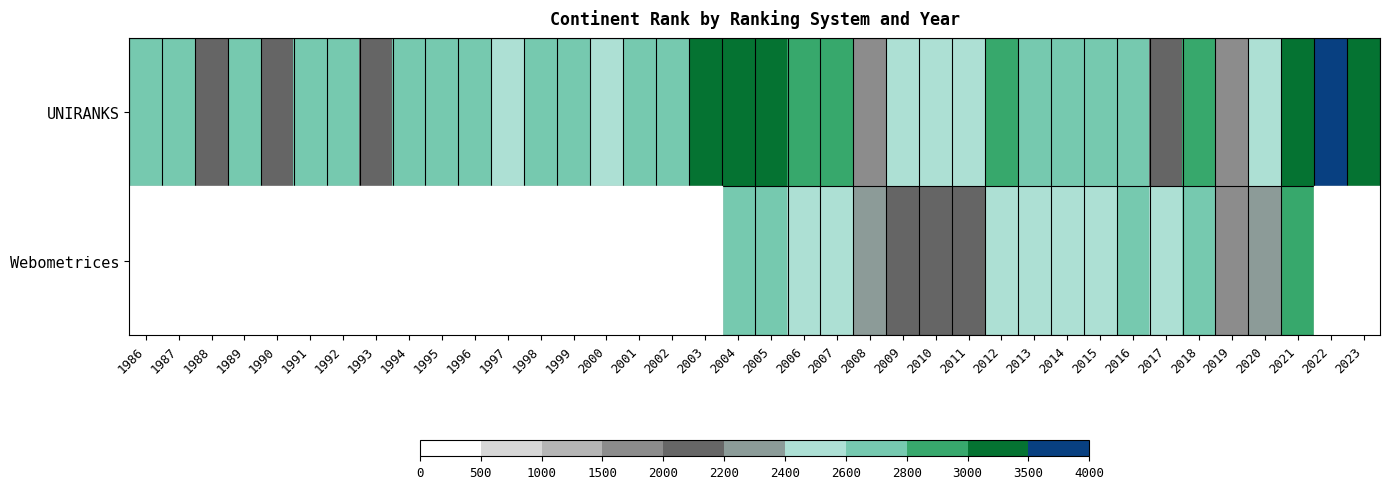

What is the difference between the highest and lowest values at 2006?

347.0